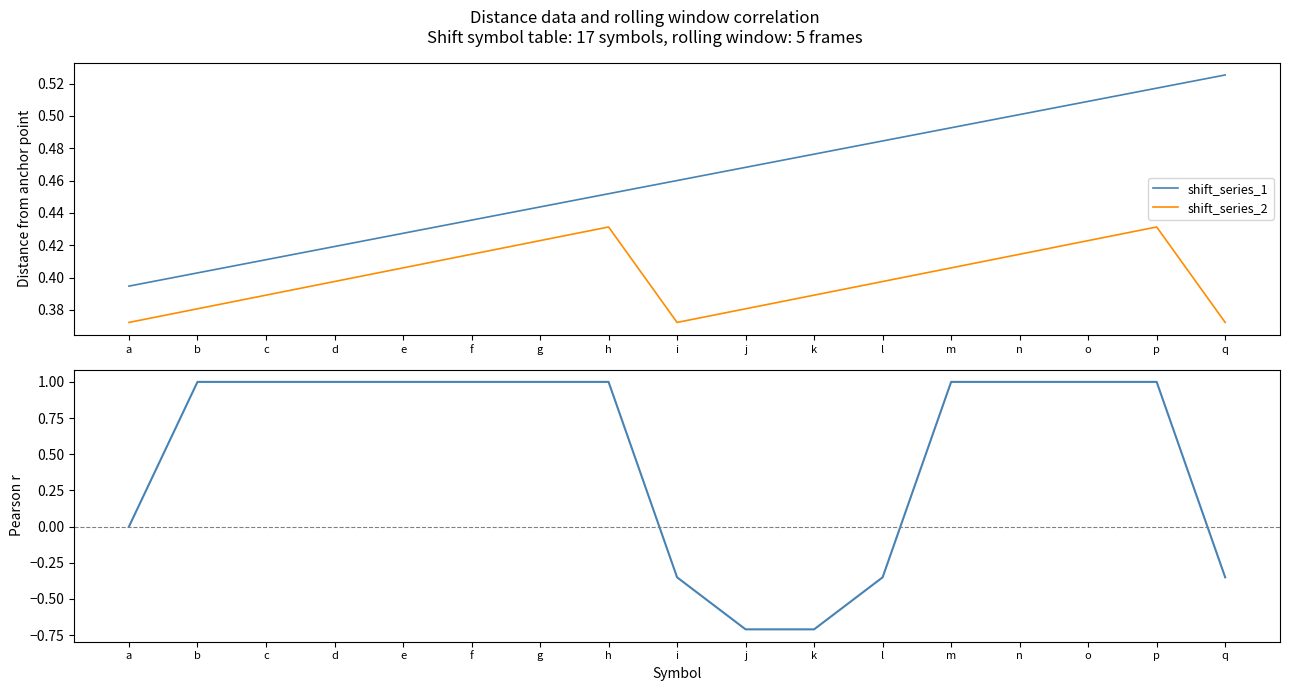

At which label is shift_series_1 closest to 0?

a